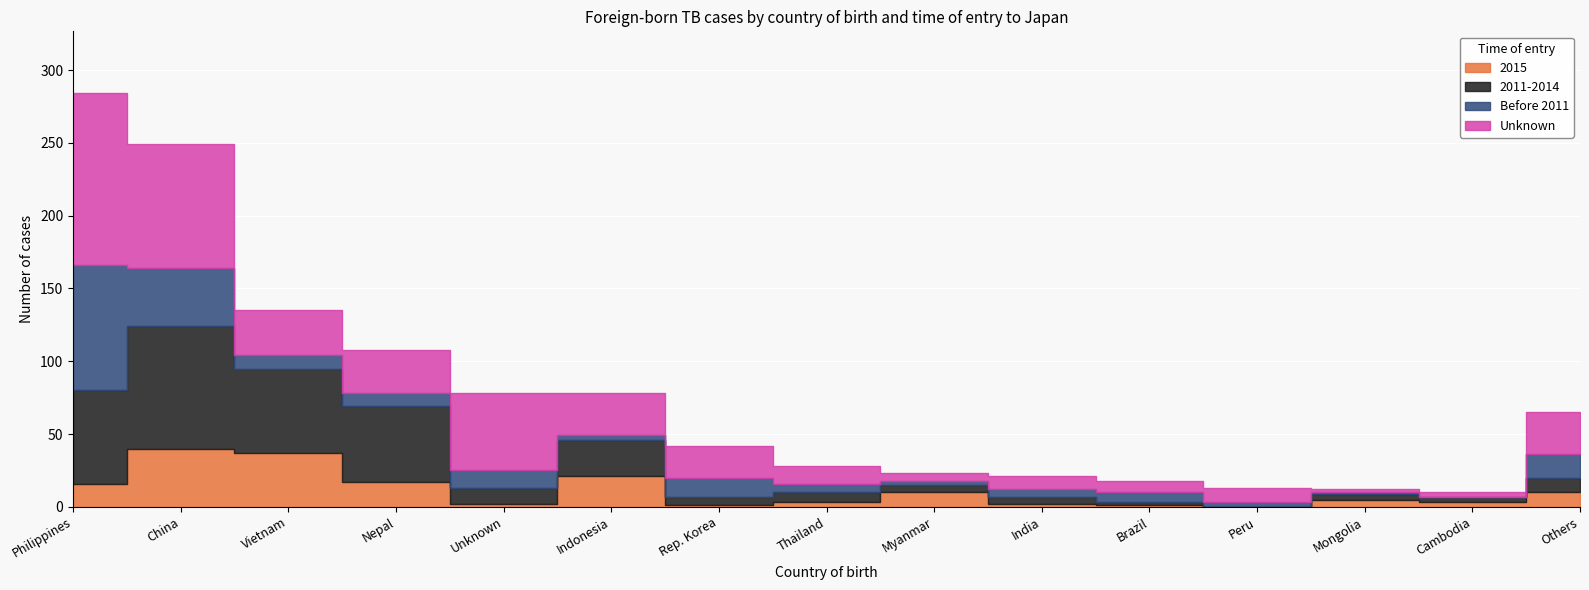

True or false: 2015 and Unknown intersect in this chart.

True